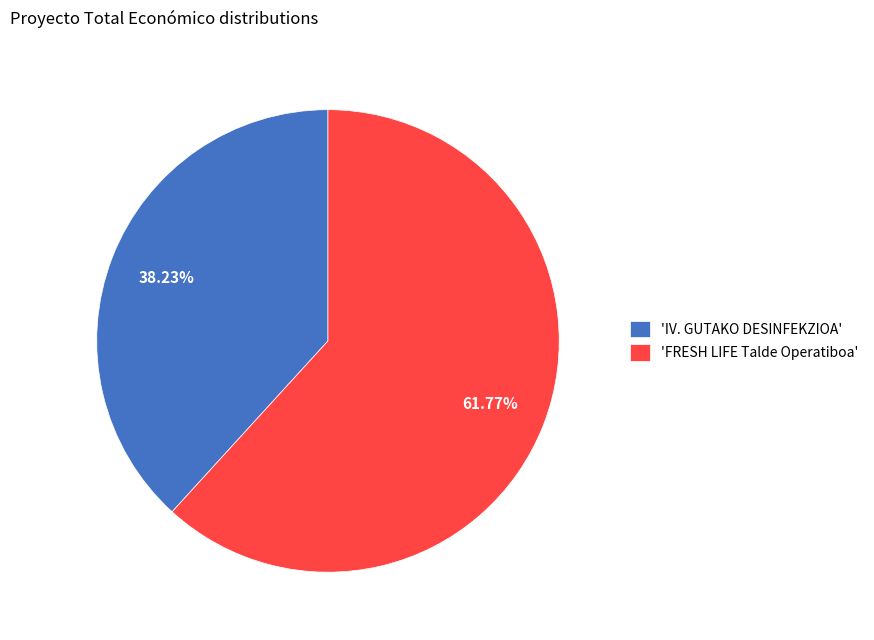

Rank the categories by value from lowest to highest.

'IV. GUTAKO DESINFEKZIOA', 'FRESH LIFE Talde Operatiboa'